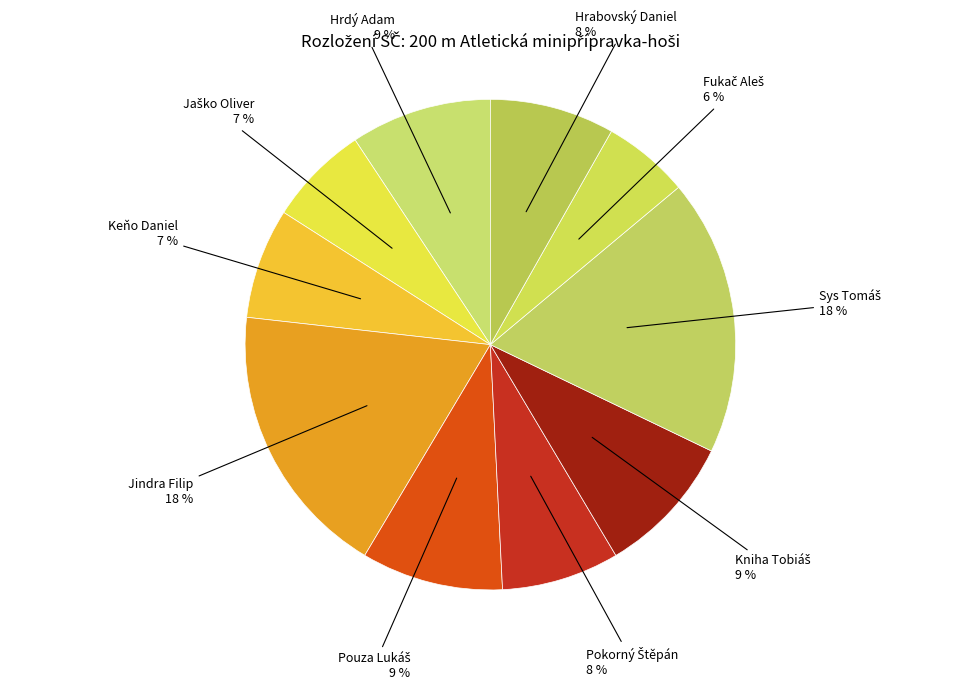

Is the sum of Keňo Daniel and Hrabovský Daniel greater than half?

No